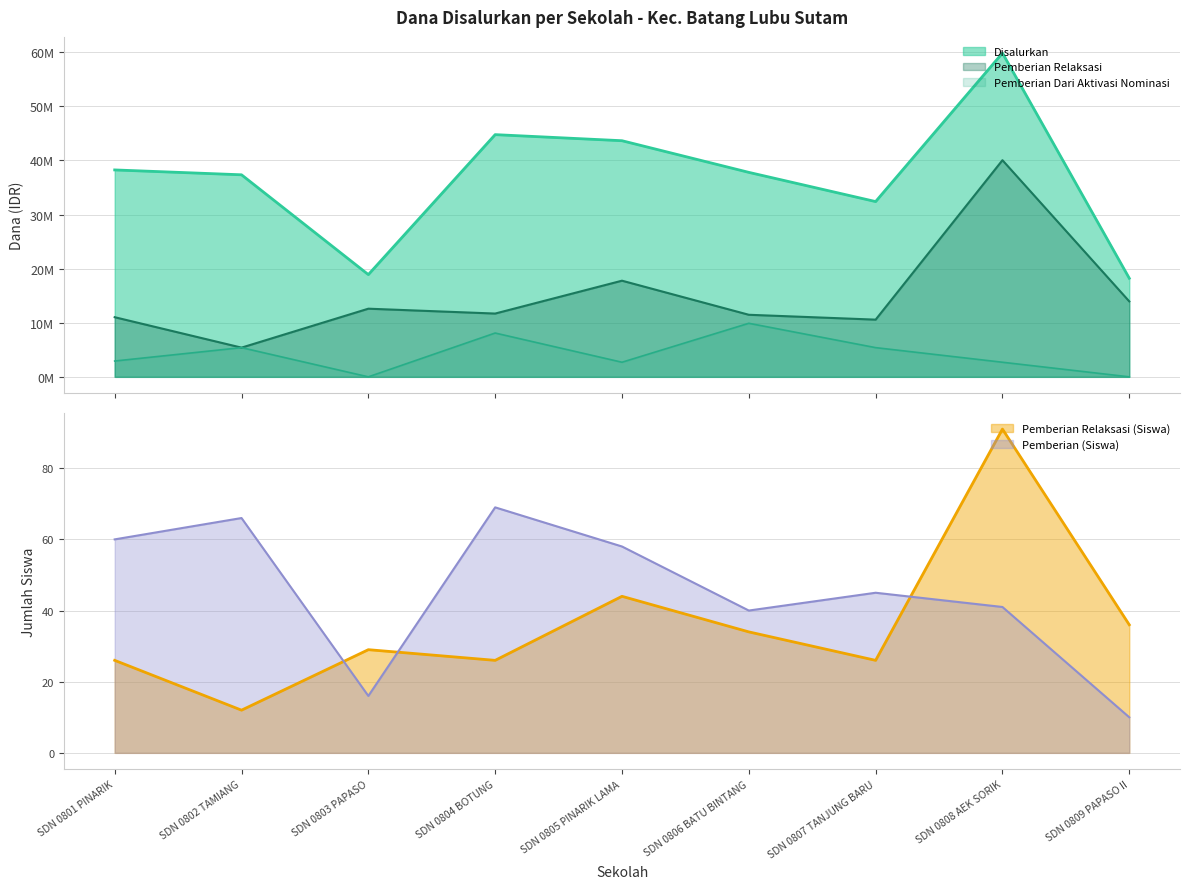

True or false: Pemberian Relaksasi (Siswa) has a value of 34 at SDN 0806 BATU BINTANG.

True